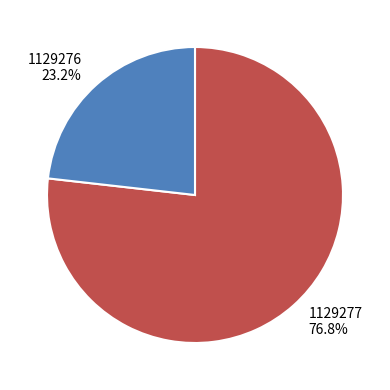

To the nearest percent, what is the combined percentage of 1129276 and 1129277?

100%